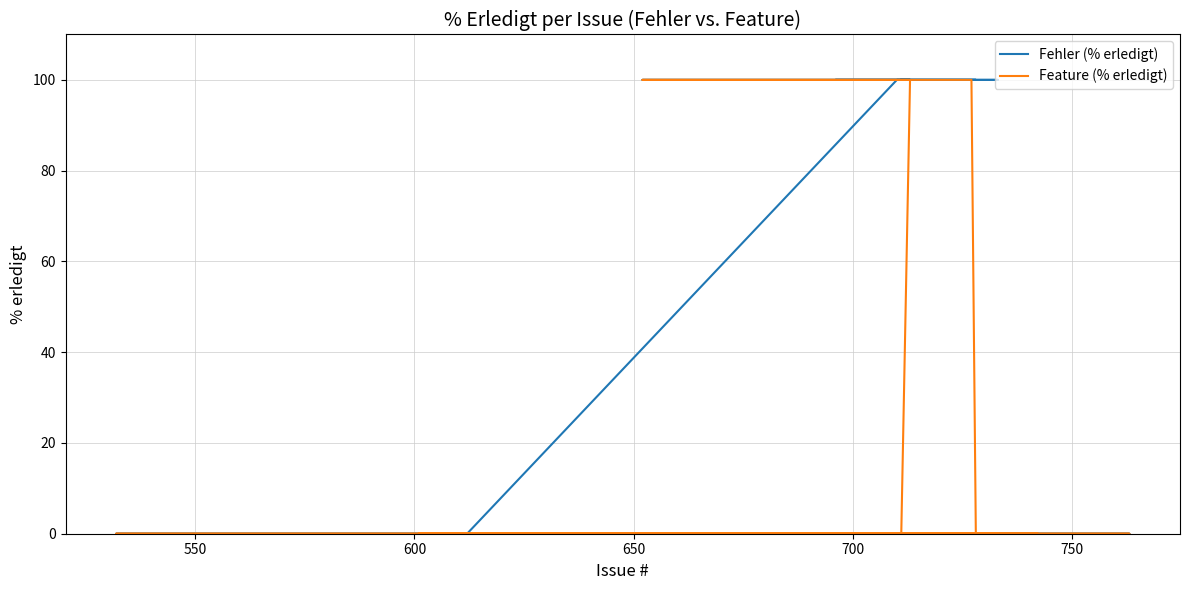

Is this an area chart (filled region under the line)?

No